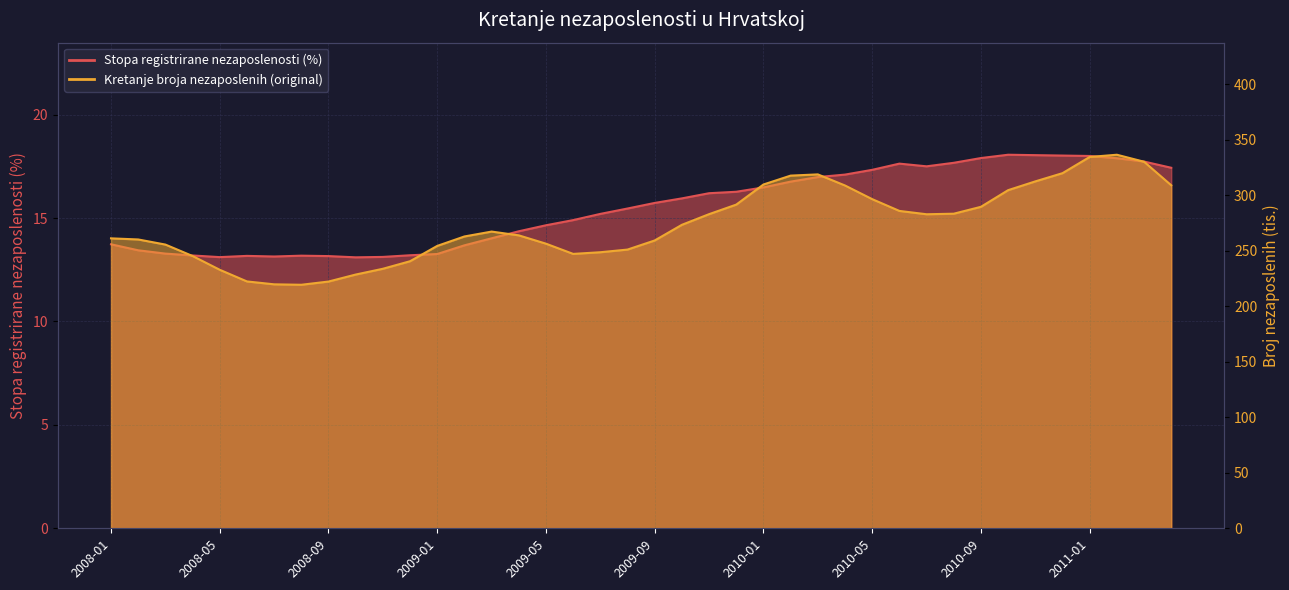

Which category has the lowest value in the Stopa registrirane nezaposlenosti (%) series?

2008-10